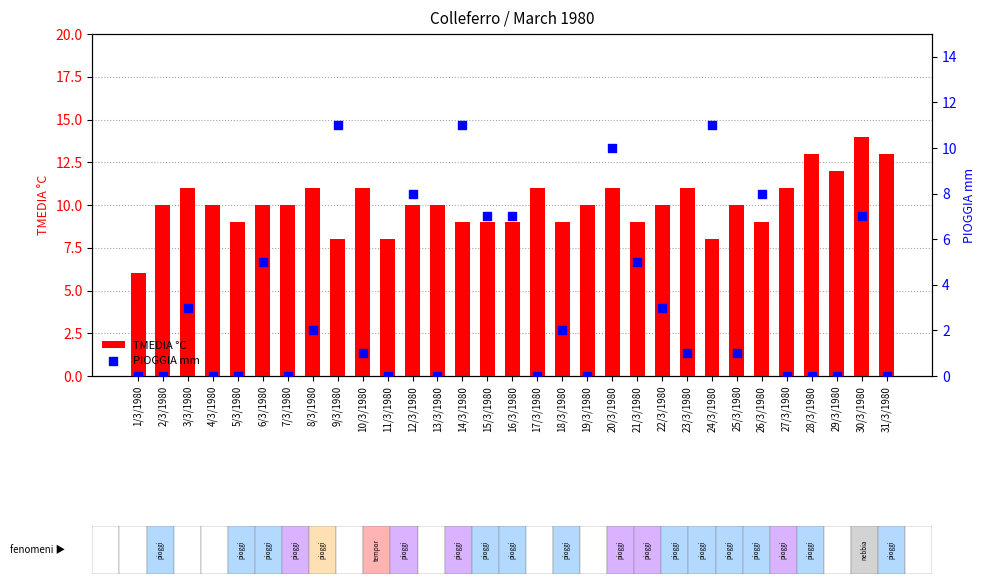

Which series has the largest Y range (max minus min)?

PIOGGIA mm